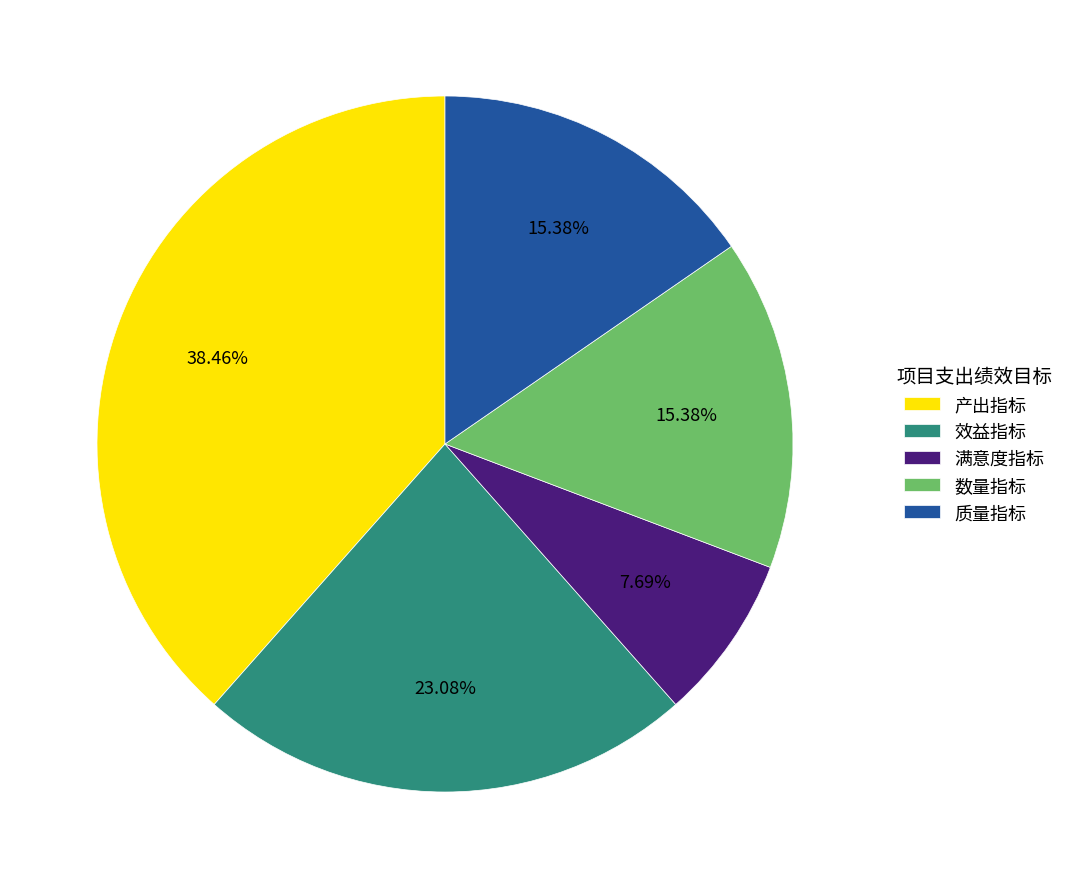

Do 产出指标 and 质量指标 together represent more than half of the pie?

Yes